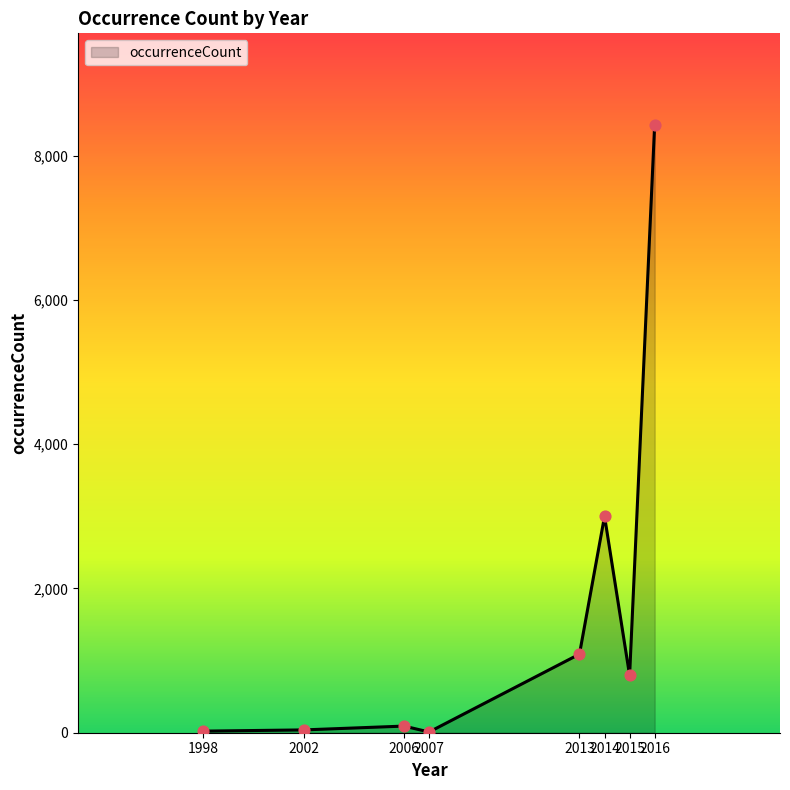

What is the change in value from 2002 to 2015?

+756